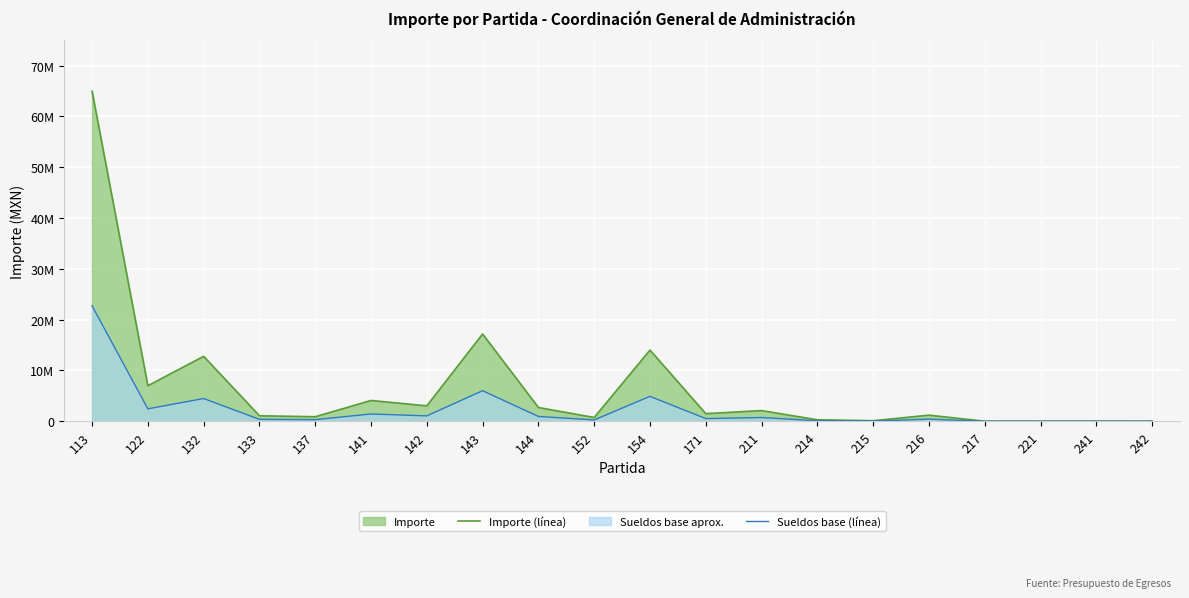

Does the chart display data point markers on the line(s)?

No